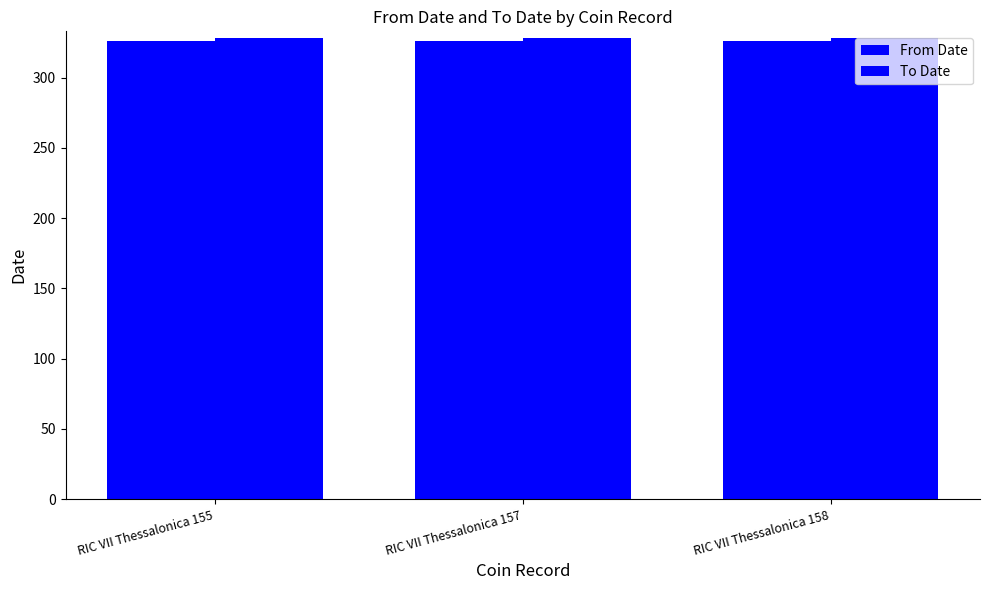

Which series has the largest total across all categories?

To Date